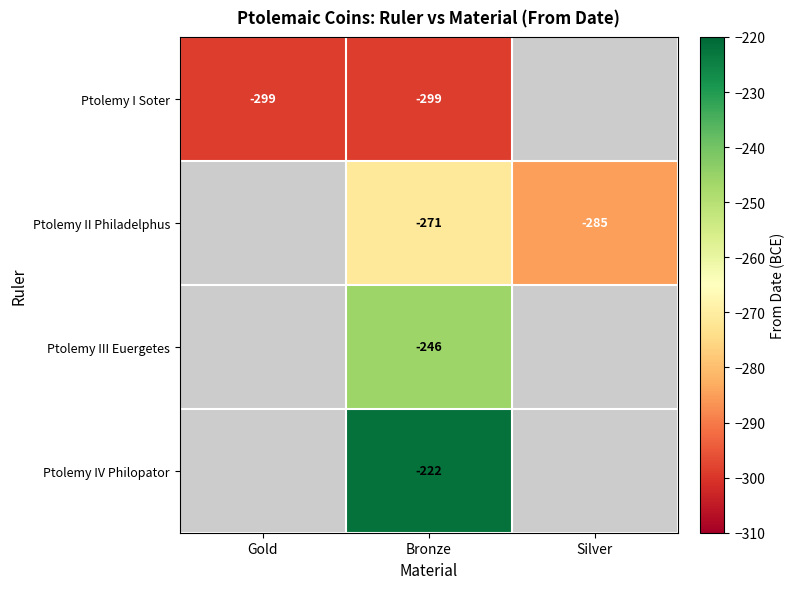

The value of Ptolemy I Soter at Bronze is -414. True or false?

False